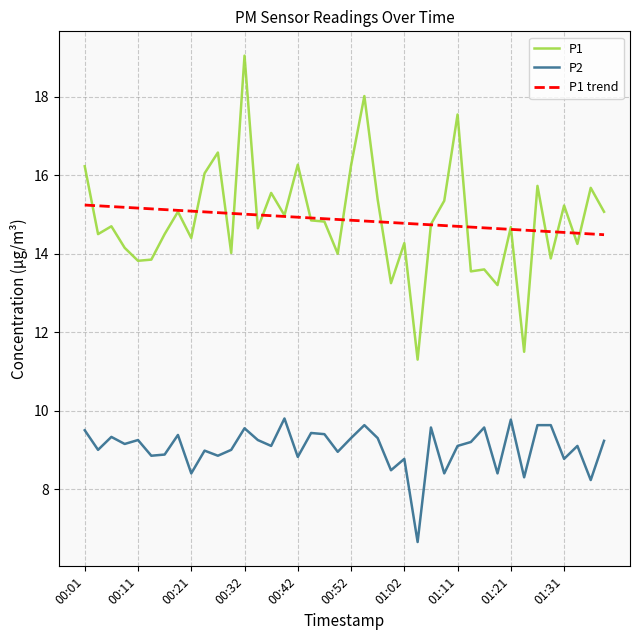

True or false: P1 and P2 cross at least once.

False